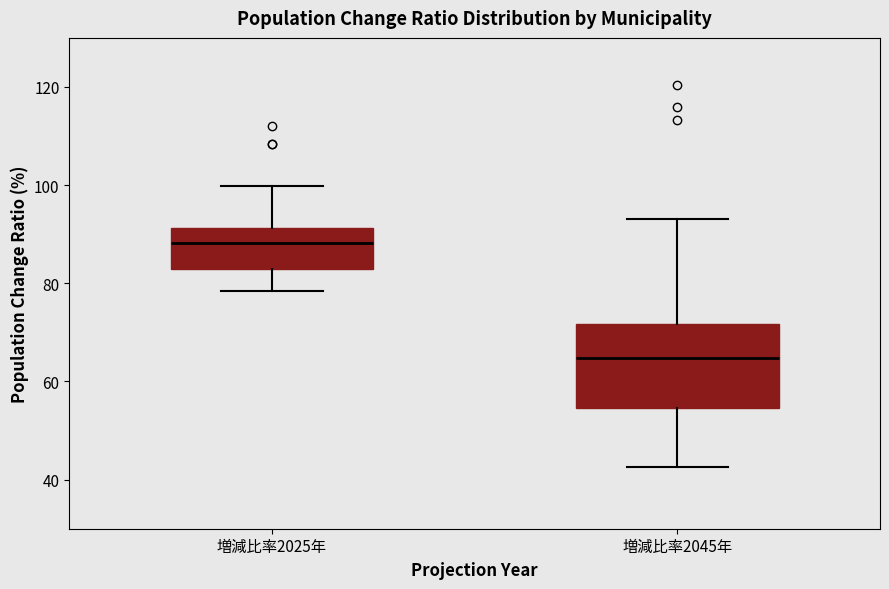

Which box has the lowest median line?

増減比率2045年